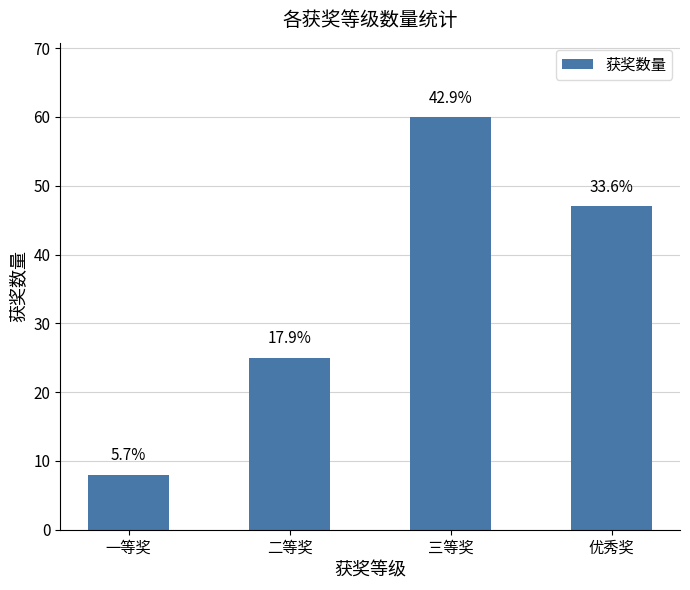

Rank the categories by value from highest to lowest.

三等奖, 优秀奖, 二等奖, 一等奖